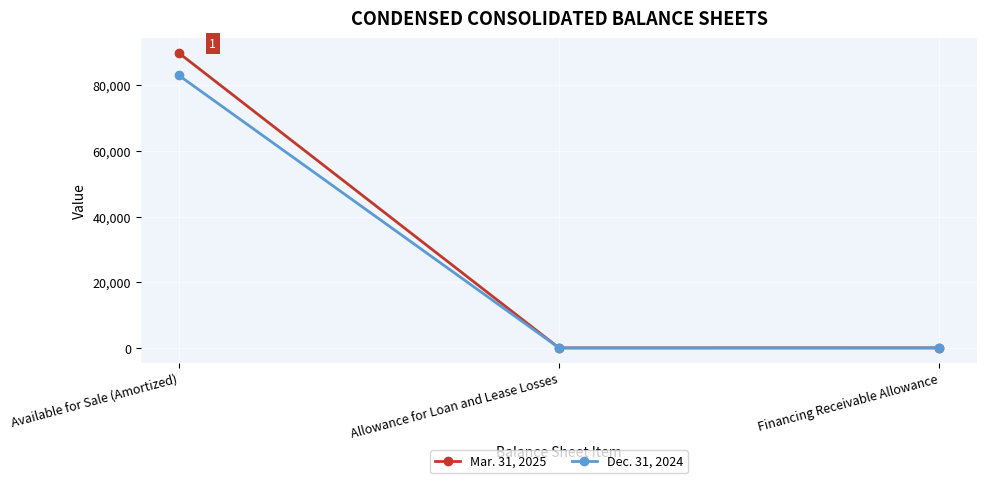

Which series has the largest total across all categories?

Mar. 31, 2025